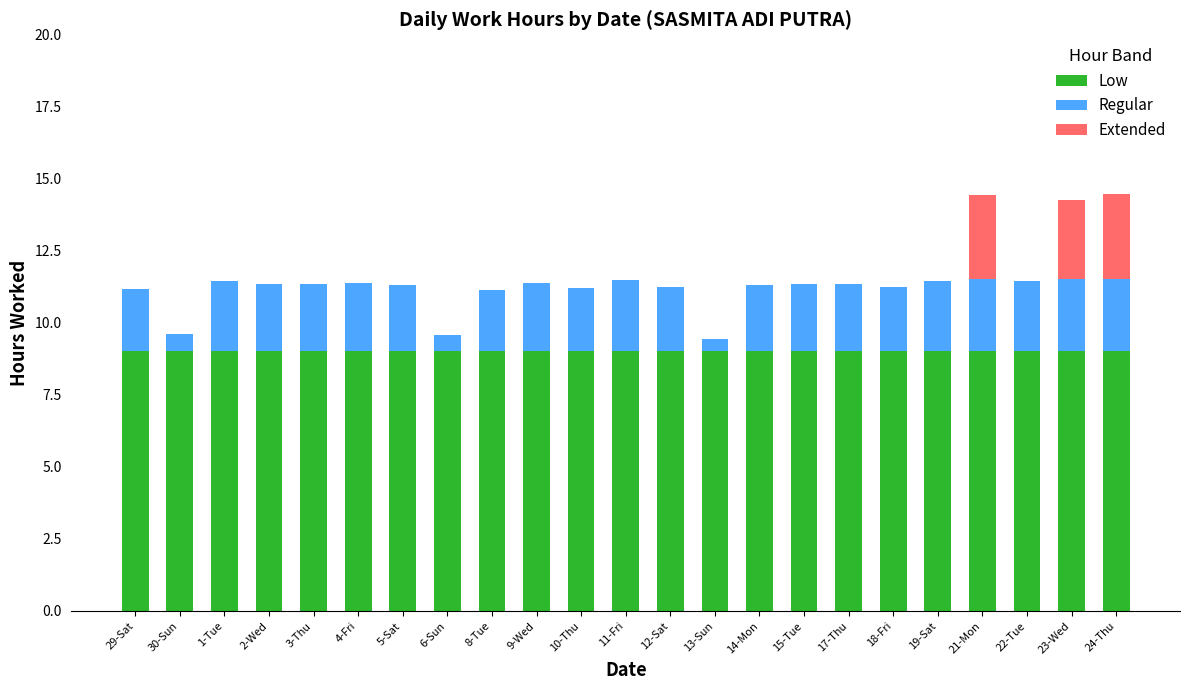

What are all the series names shown in the legend?

Low, Regular, Extended